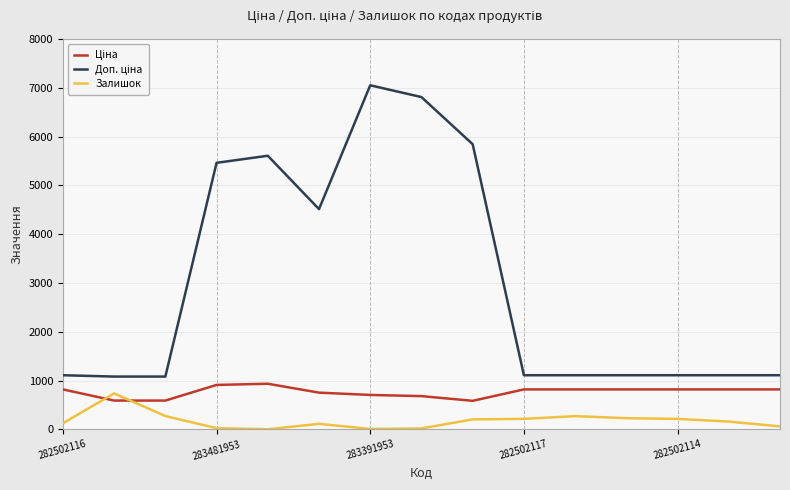

Which category has the lowest value in the Ціна series?

8